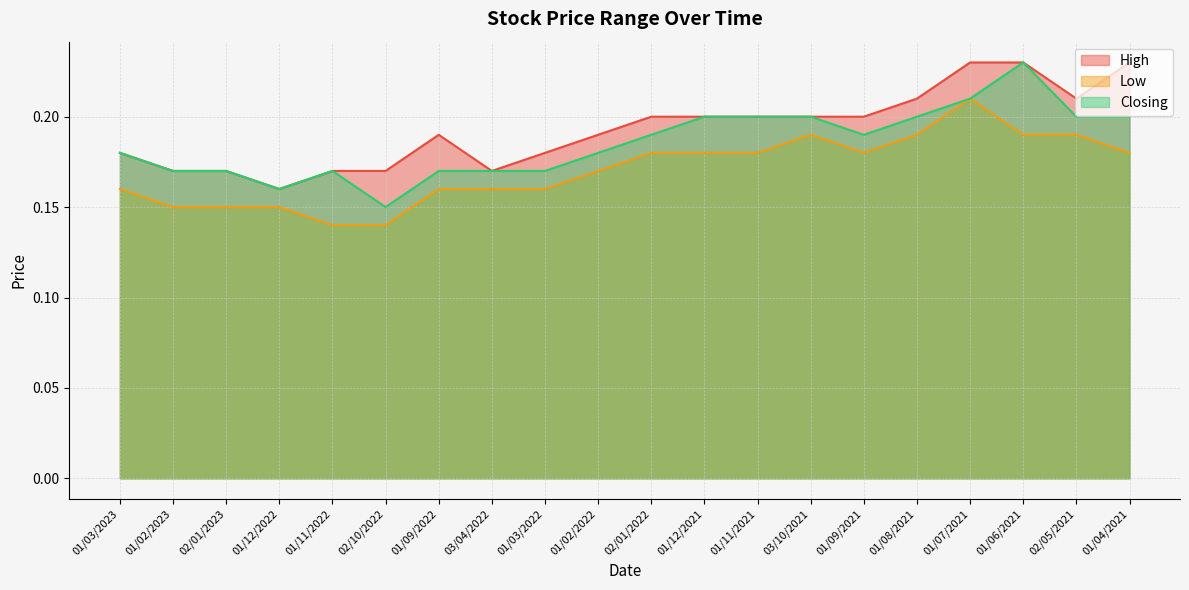

In Low, how many points are lower than both neighbors (excluding endpoints)?

1